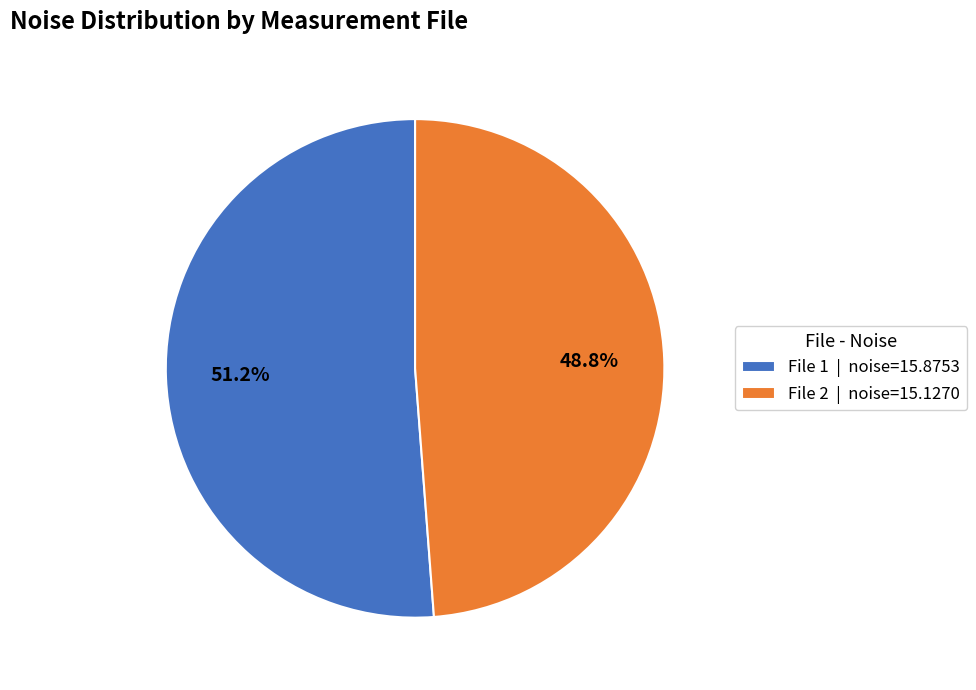

Rank the categories by value from lowest to highest.

File 2 | noise=15.1270, File 1 | noise=15.8753